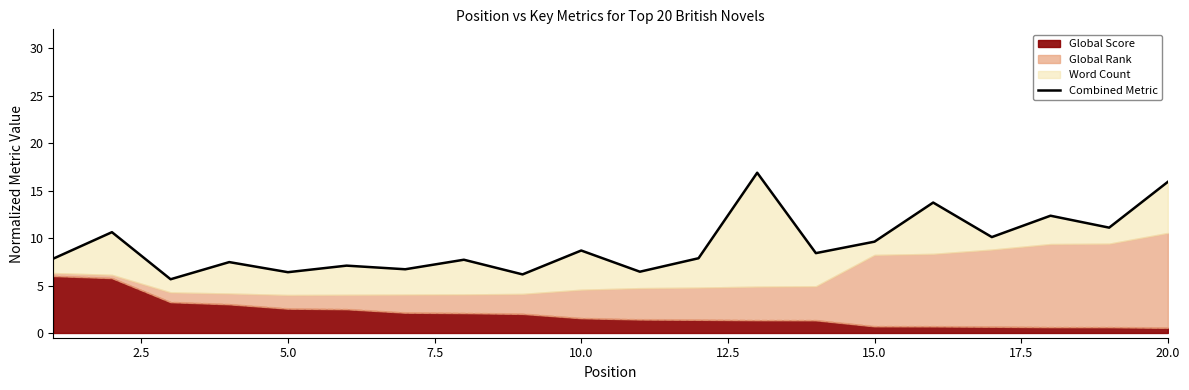

Is it true that Global Score equals 2.6 at 5.0?

True